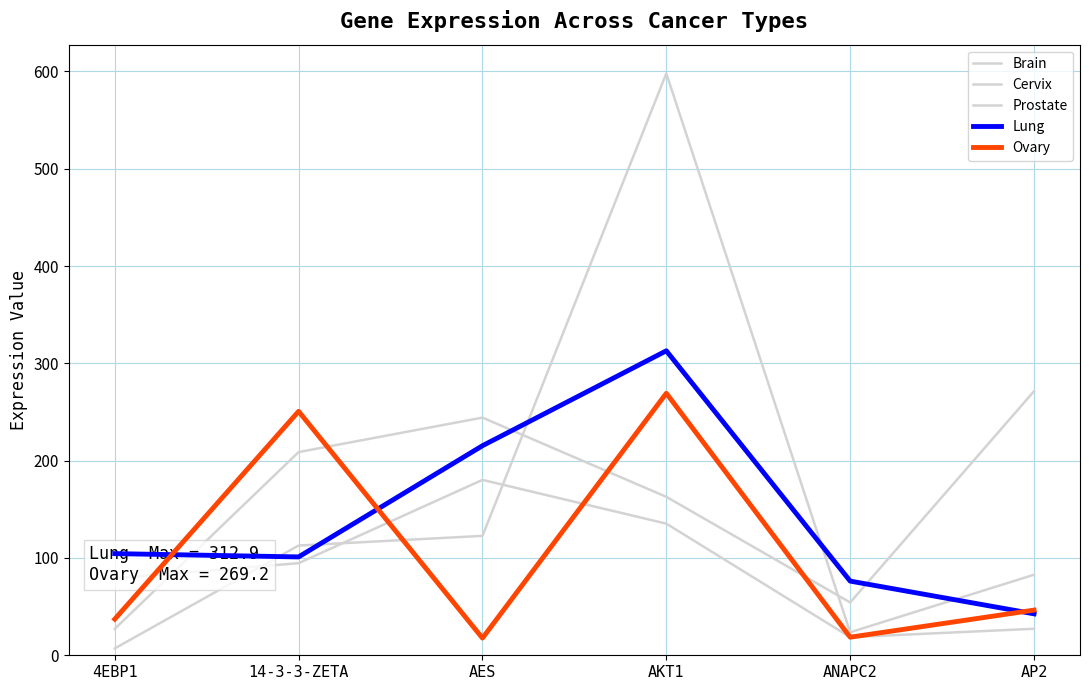

Does the chart display data point markers on the line(s)?

No